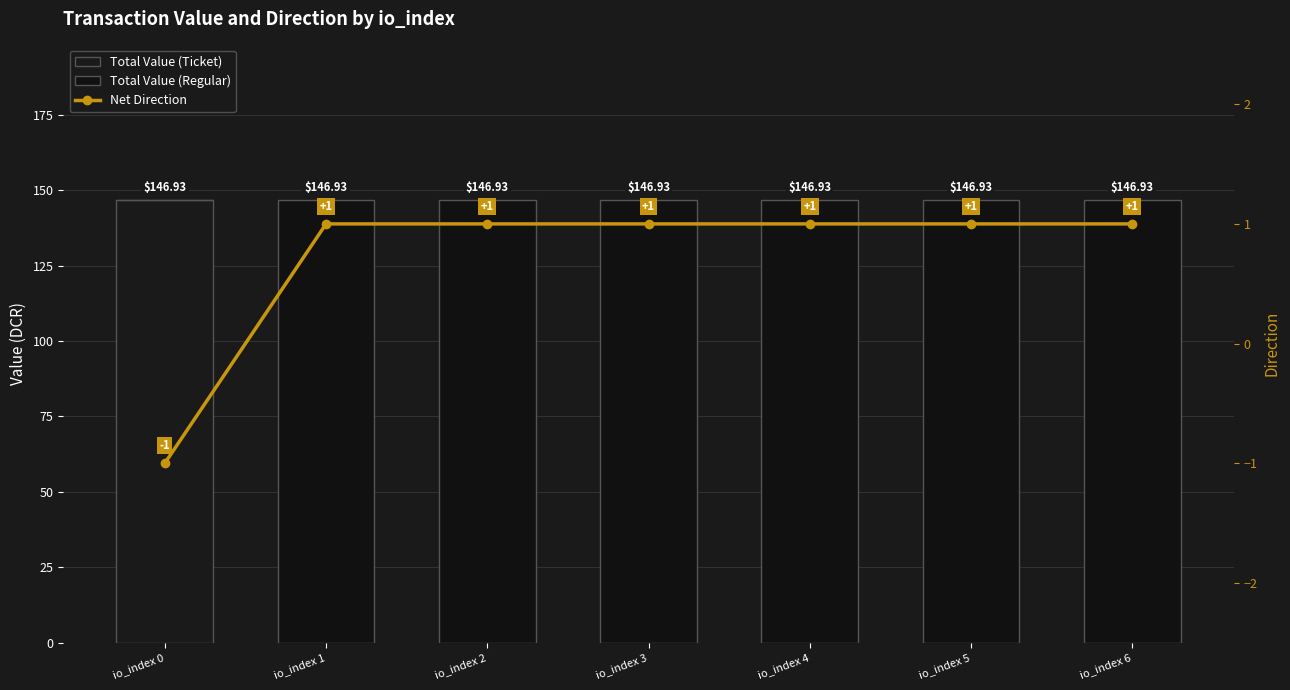

Does the chart contain any negative values?

Yes